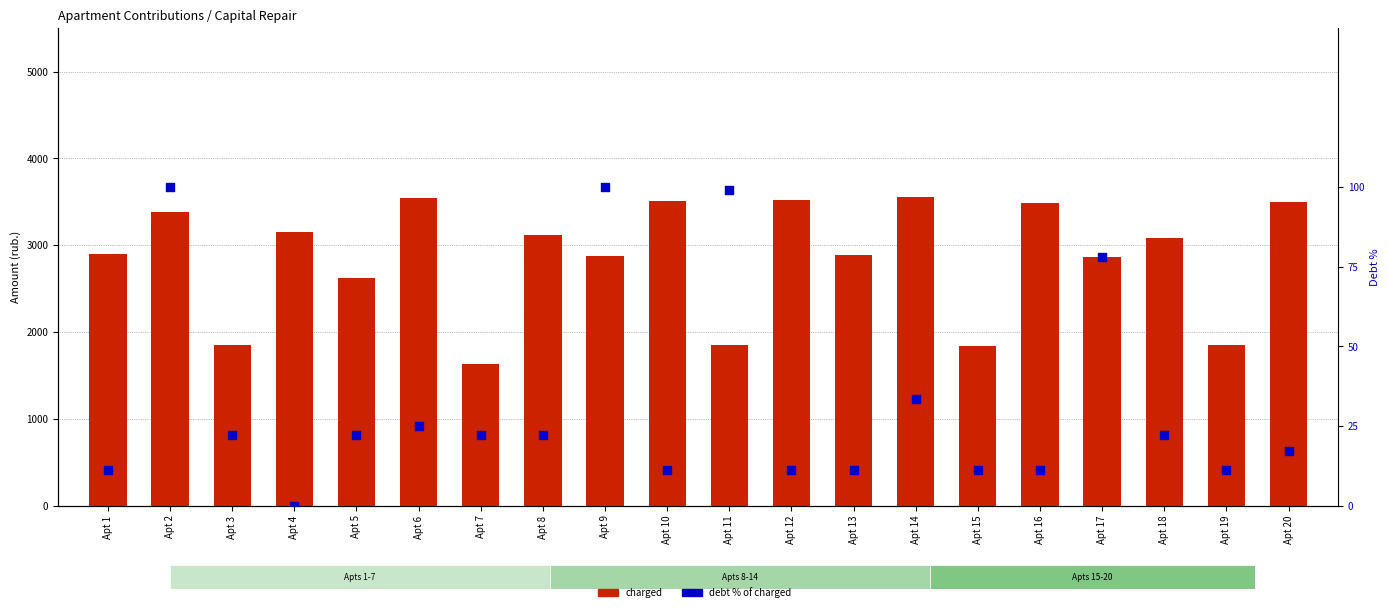

Is the value of charged at Apt 9 greater than the value of debt % of charged at Apt 11?

Yes